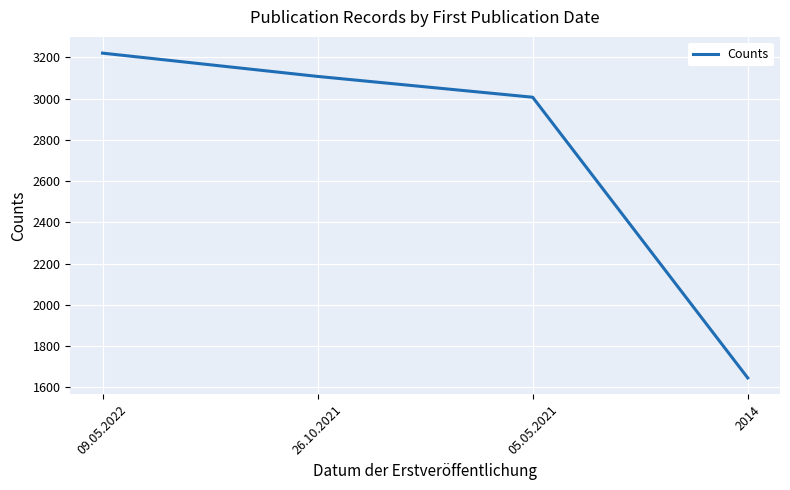

What position from the left is 09.05.2022?

1